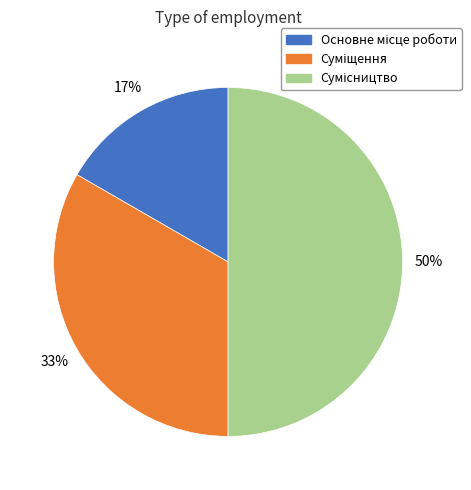

To the nearest percent, what is the difference between the largest and smallest slice percentages?

33%